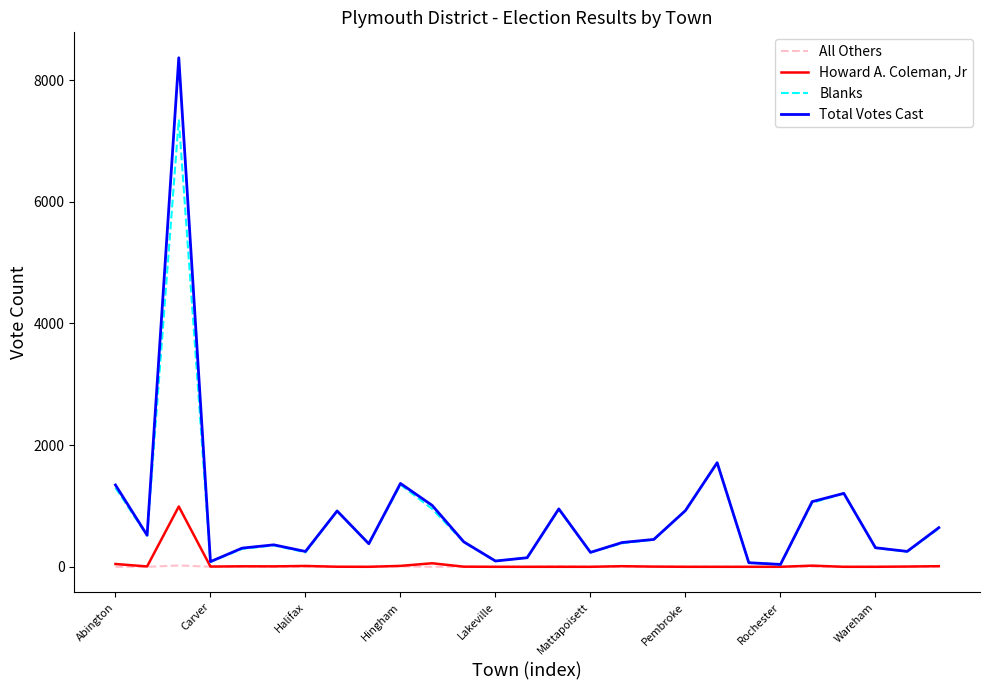

Which series has the widest spread of values?

Total Votes Cast